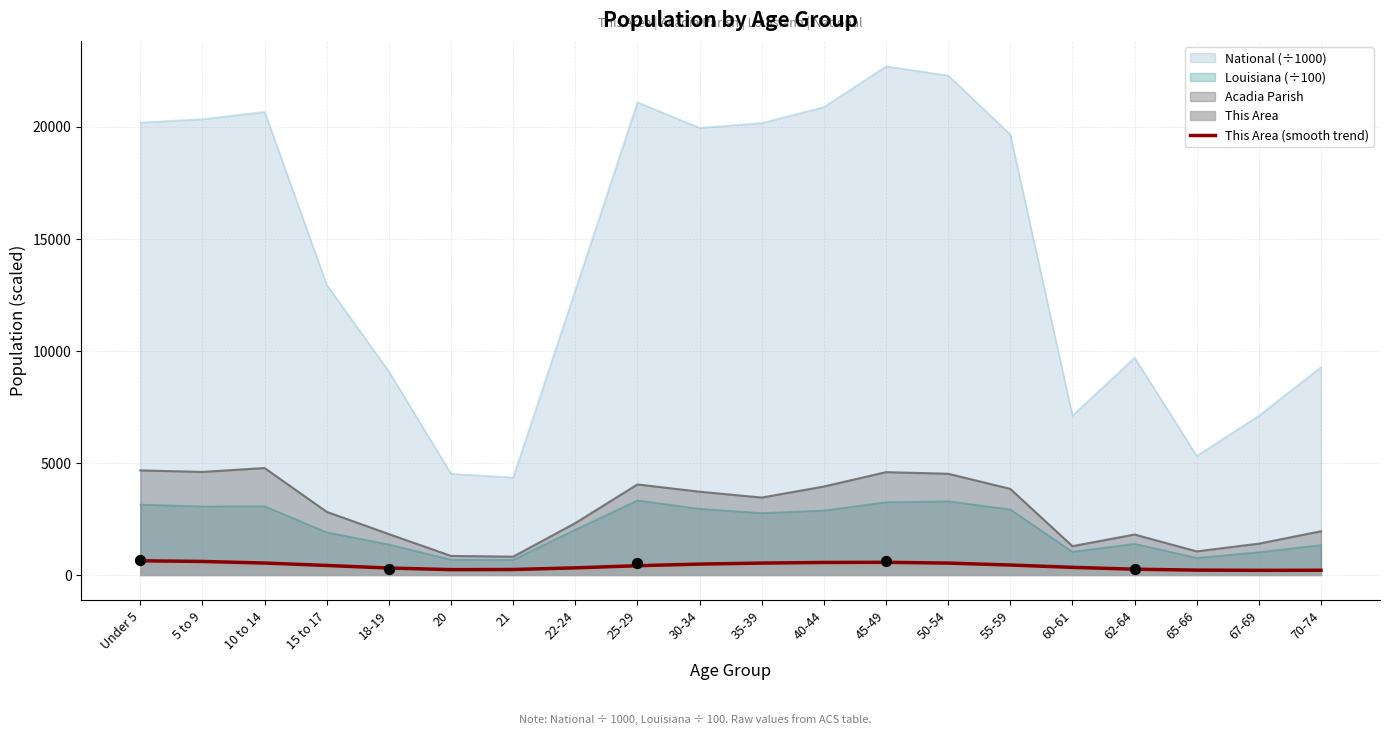

True or false: Acadia Parish and This Area (smooth trend) cross at least once.

False